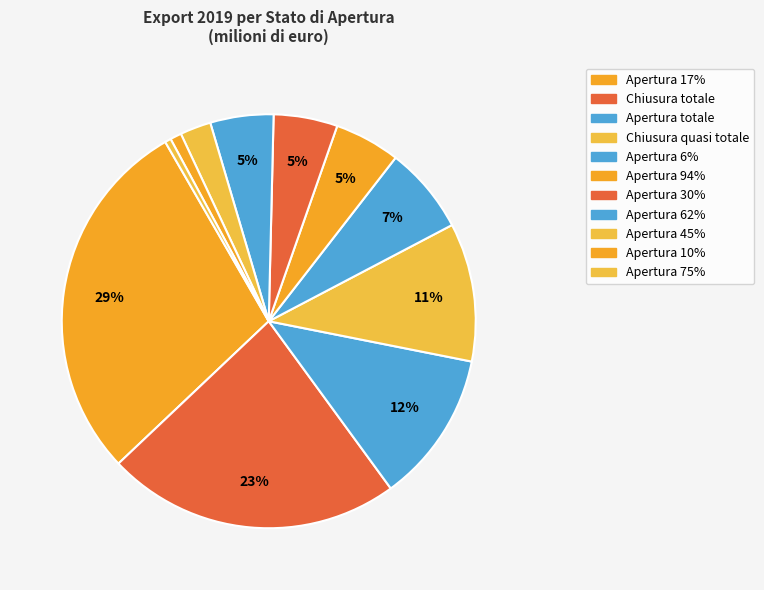

Is there a majority slice in this chart?

No